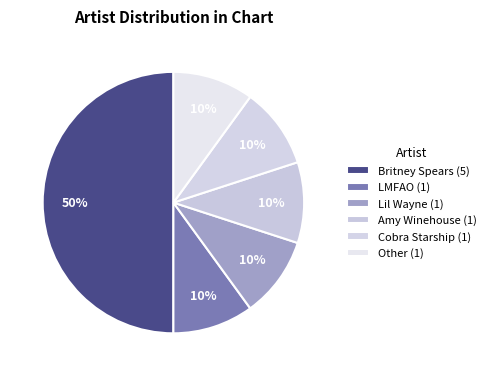

To the nearest percent, what percentage of the pie is Lil Wayne?

10%